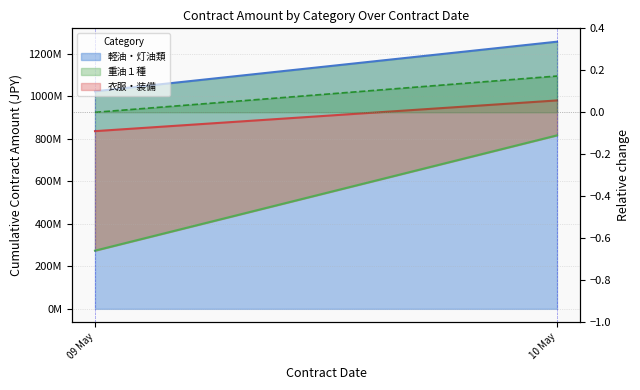

Which has a higher value, 10 May or 09 May?

10 May